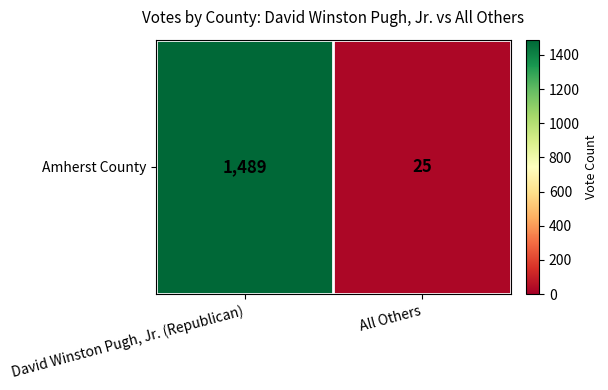

Is it true that the value at David Winston Pugh, Jr. (Republican) is 1489?

True